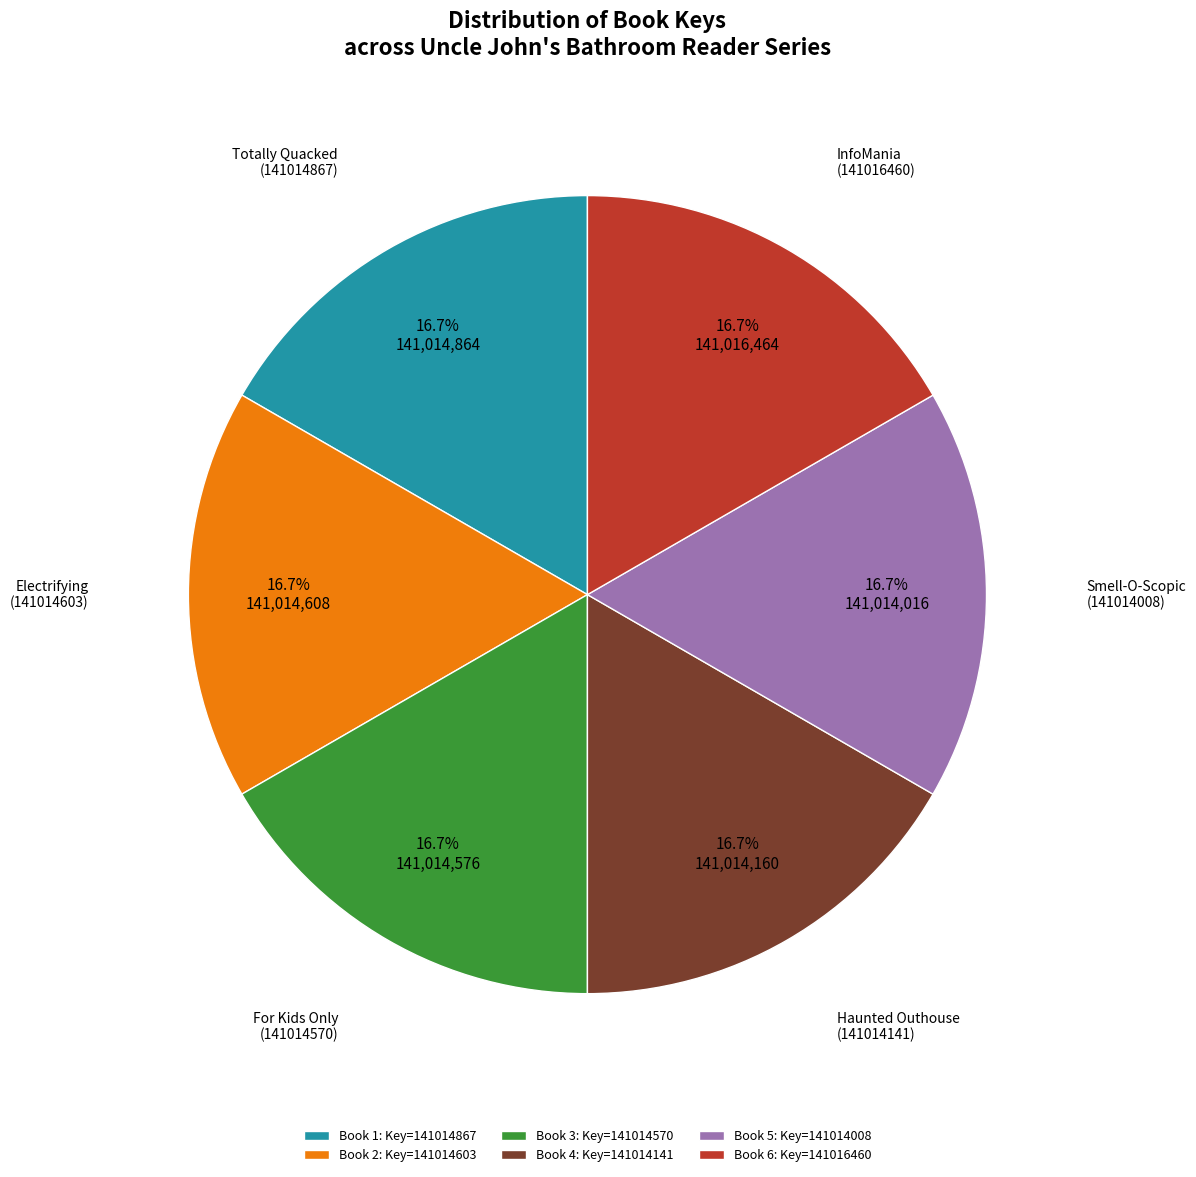

What is the ratio of the value at Book 4: Key=141014141 to the value at Book 3: Key=141014570?

1.0